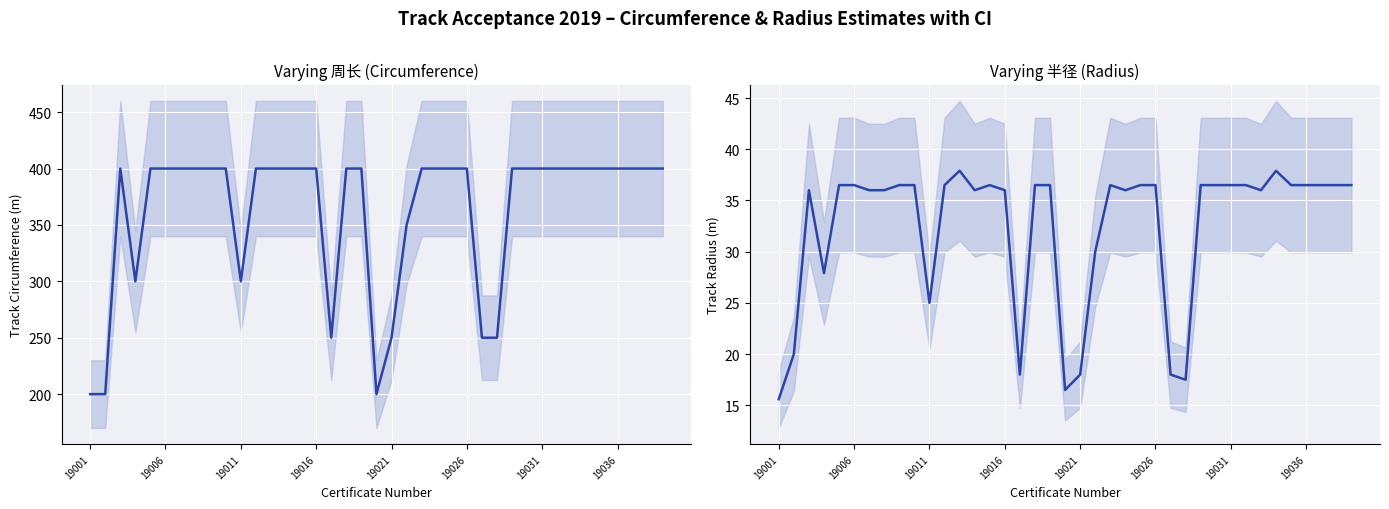

Rank the series by their average value, from highest to lowest.

周长（m）, 半径（m）